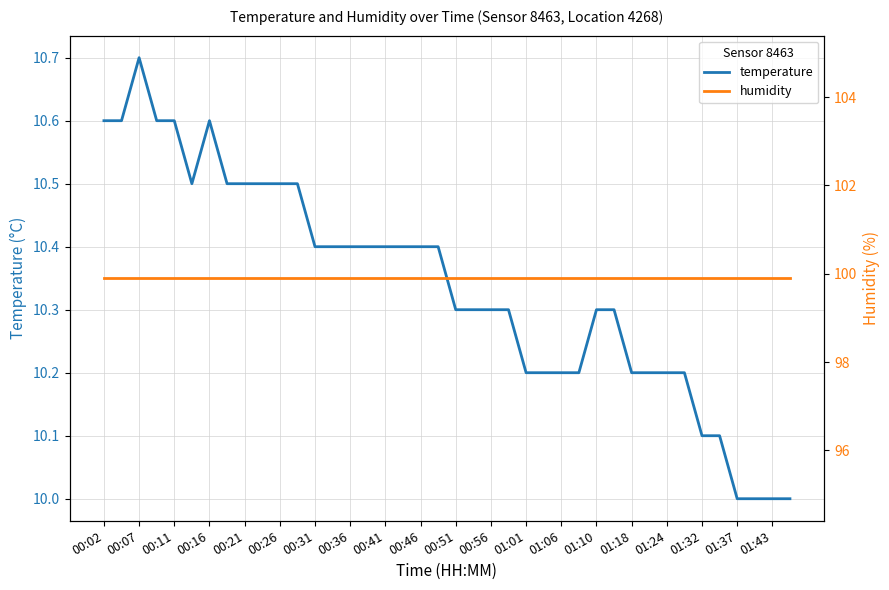

How many lines are shown in the chart?

2